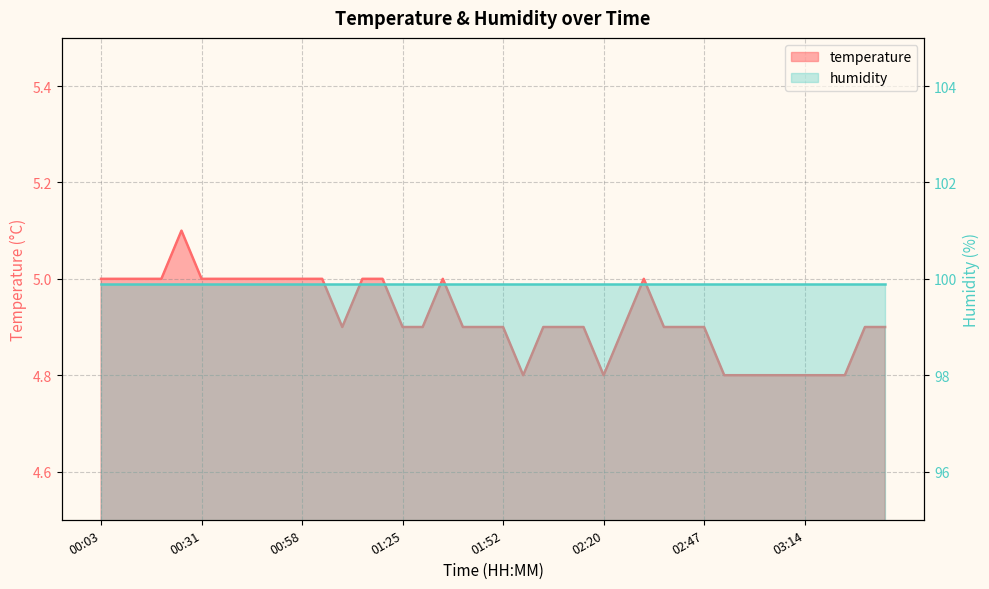

What is the difference between the maximum and minimum values?

0.3